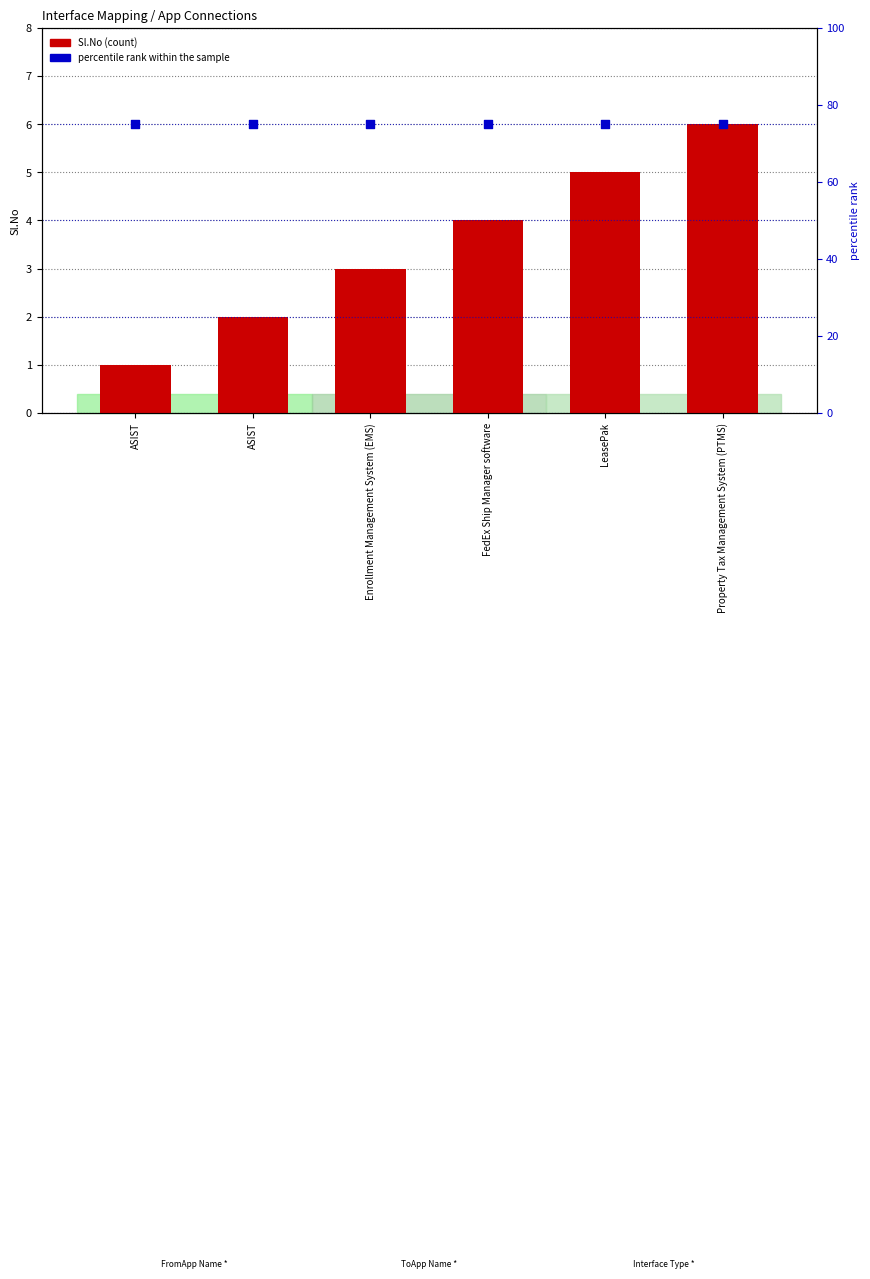

What are all the series names shown in the legend?

Sl.No (count), percentile rank within the sample